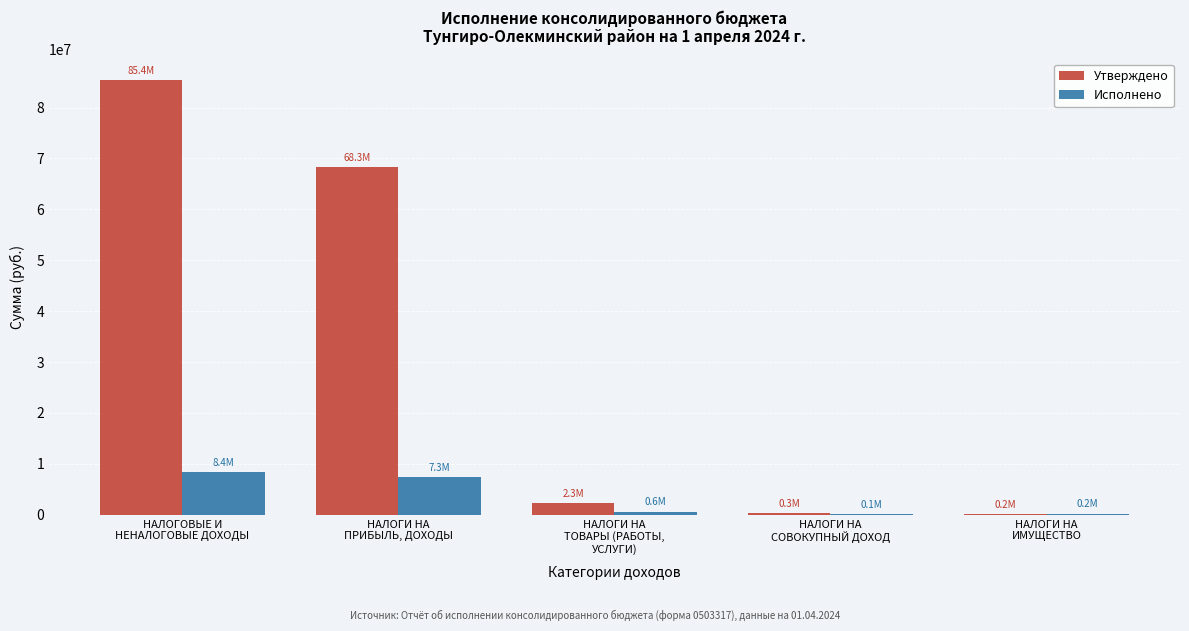

Which series has the largest total across all categories?

Утверждено